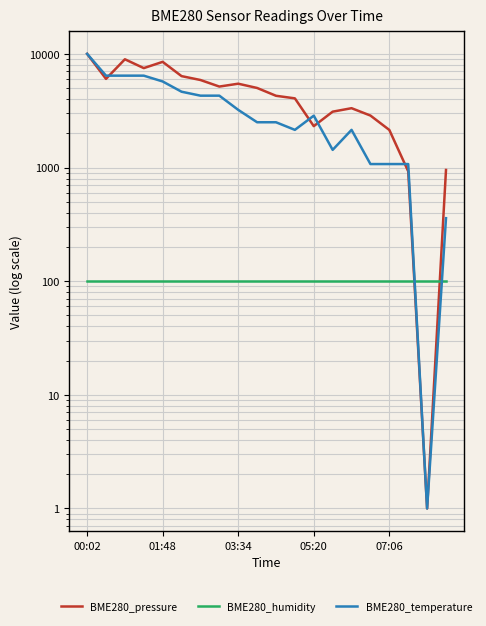

What position from the left is 05:20?

13